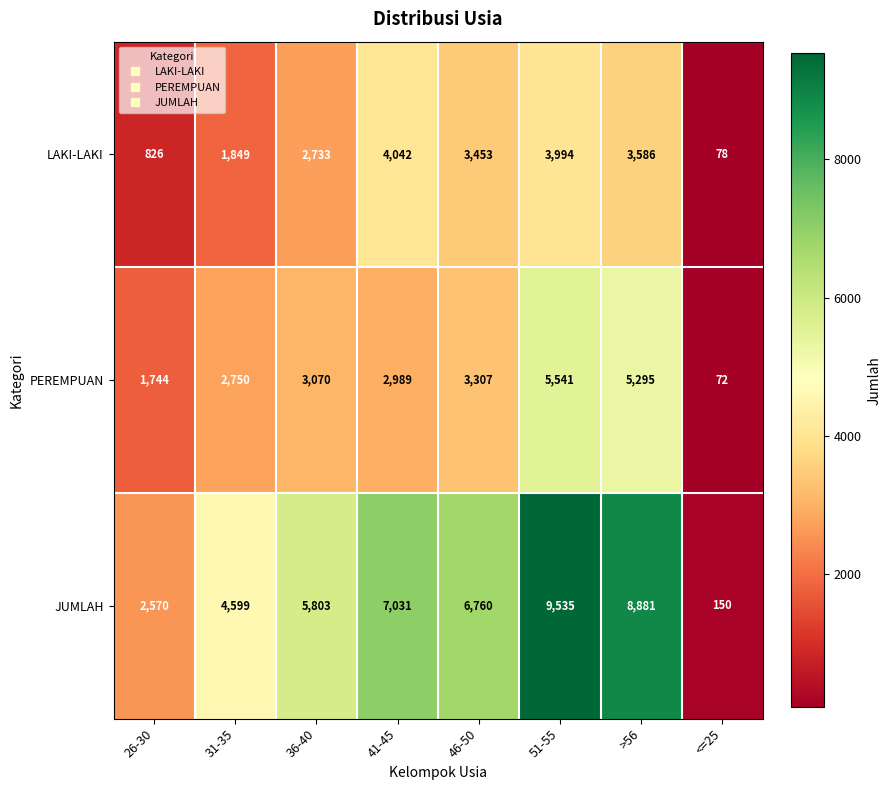

Reading left to right, list all the values displayed in this chart.

LAKI-LAKI: 26-30=826	31-35=1849	36-40=2733	41-45=4042	46-50=3453	51-55=3994	>56=3586	<=25=78
PEREMPUAN: 26-30=1744	31-35=2750	36-40=3070	41-45=2989	46-50=3307	51-55=5541	>56=5295	<=25=72
JUMLAH: 26-30=2570	31-35=4599	36-40=5803	41-45=7031	46-50=6760	51-55=9535	>56=8881	<=25=150